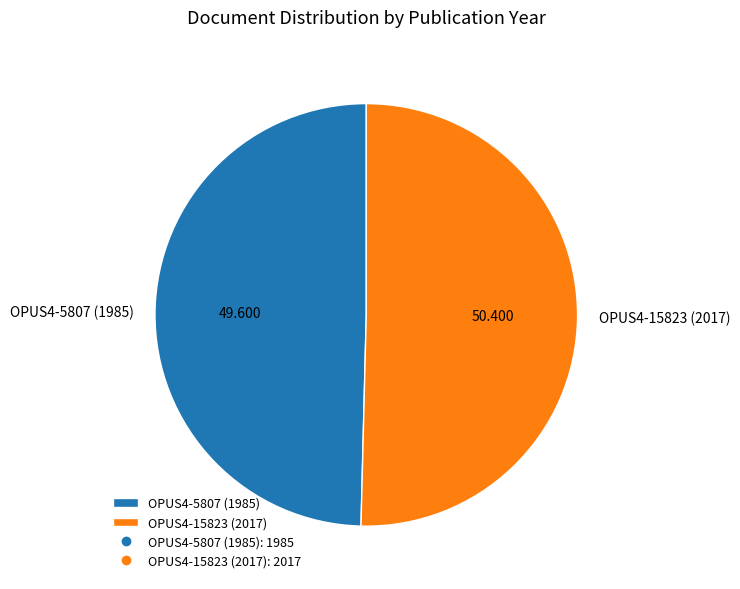

The OPUS4-5807 (1985) slice represents 50% of the pie. True or false?

True